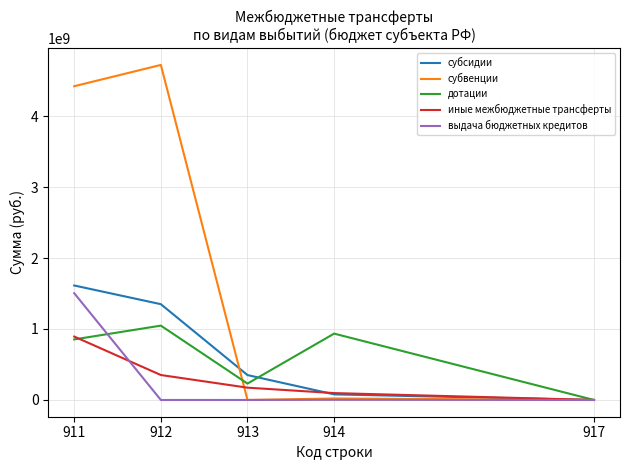

What is the spread (max minus min) of values at 911?

3567119380.9